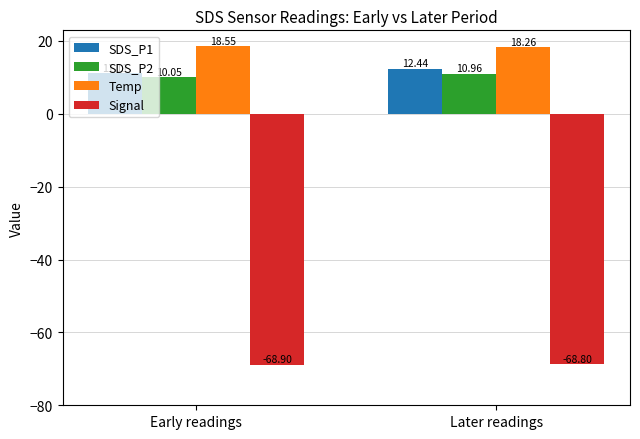

At which label does Signal reach its minimum?

Early readings